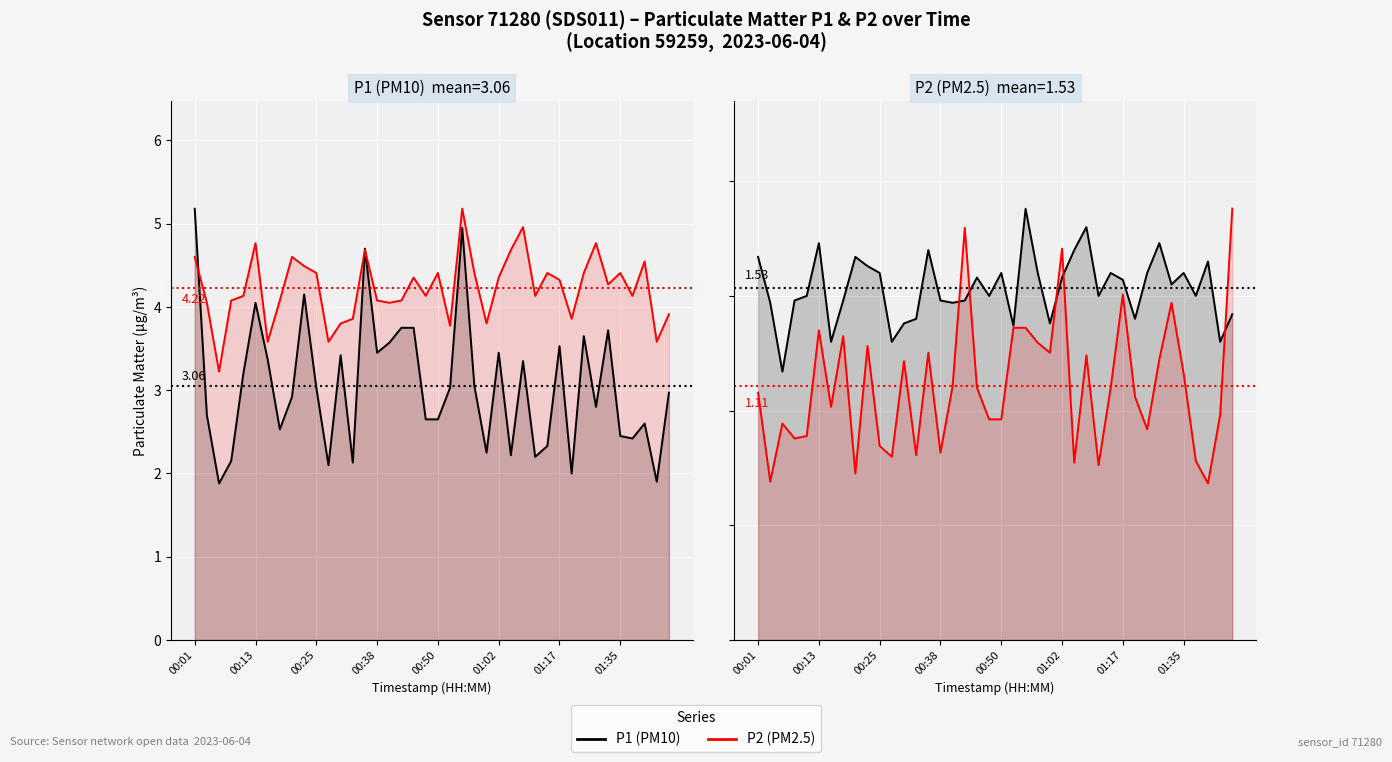

The P1 (Active) series shows 2.6 at 00:13. True or false?

False